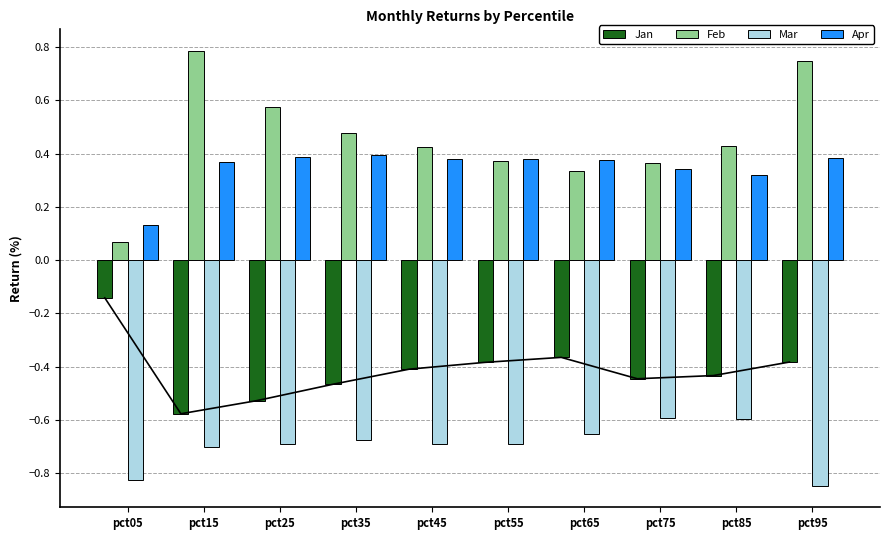

What is the value of the Mar bar at the 9th from the left?

-0.6